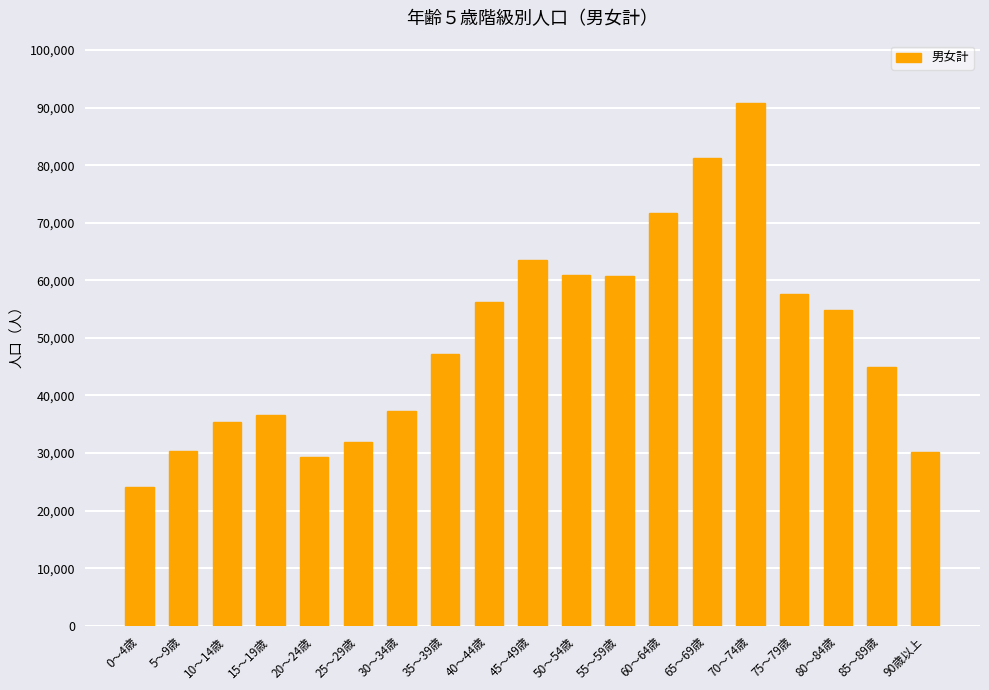

What is the minimum value shown in the chart?

24136